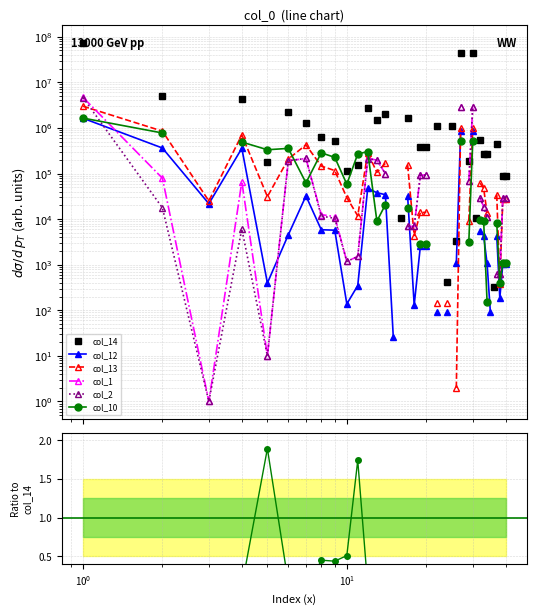

What is the maximum value shown in the chart?

73168146.0